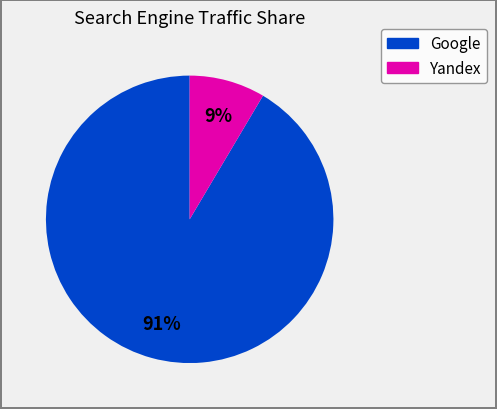

How many slices are in this pie chart?

2